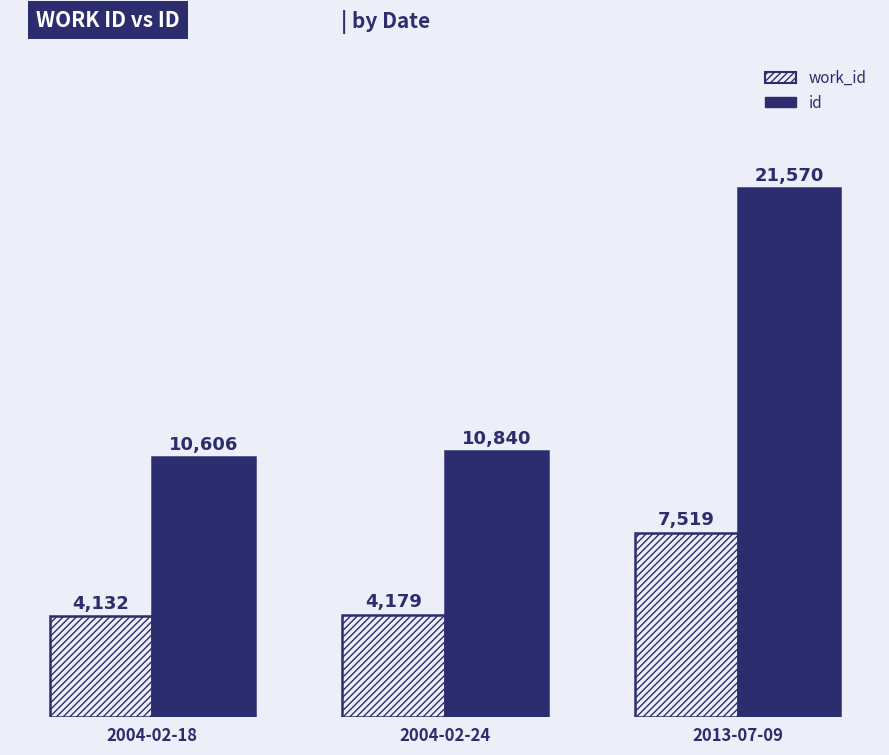

Which category has the lowest value in the work_id series?

2004-02-18